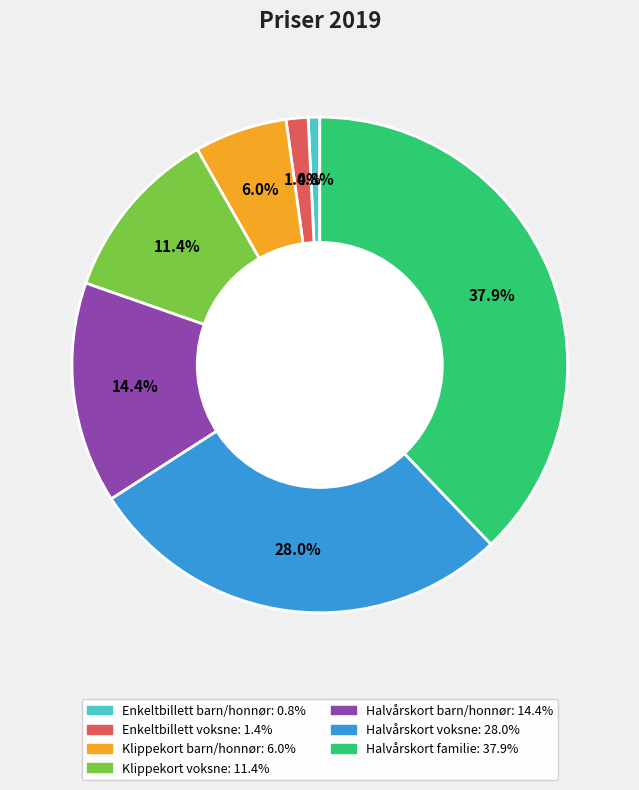

Is there any slice that represents more than half of the pie?

No